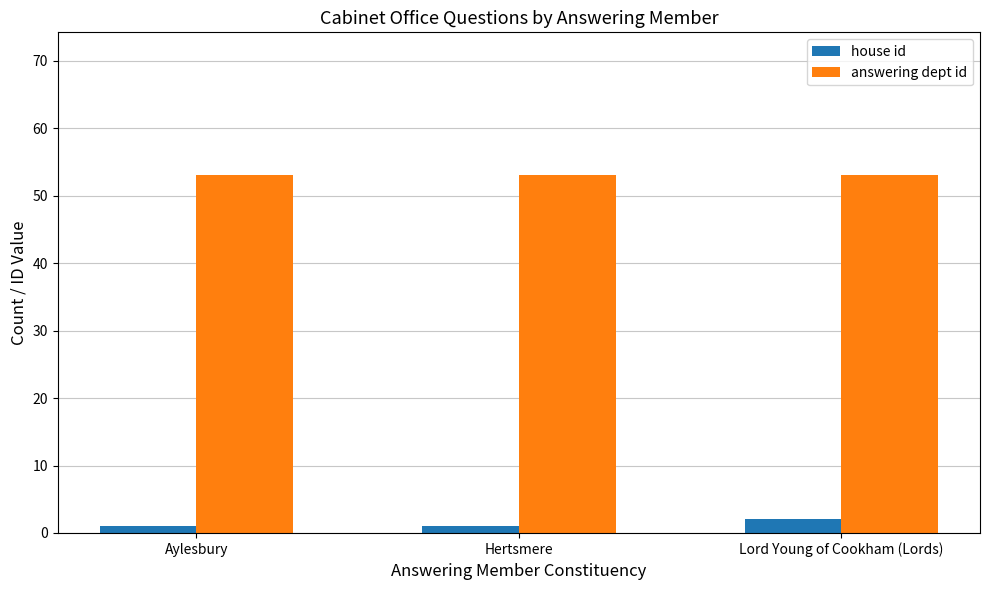

List the series in order of their overall mean, highest first.

answering dept id, house id